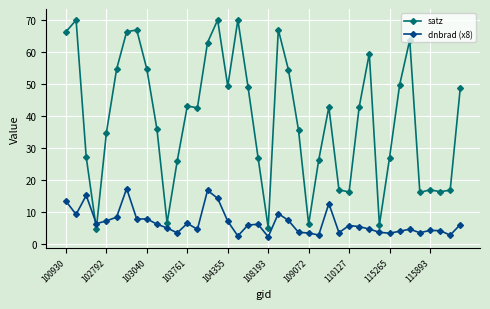

Which series ends up on top after the final intersection of satz and dnbrad (x8)?

satz